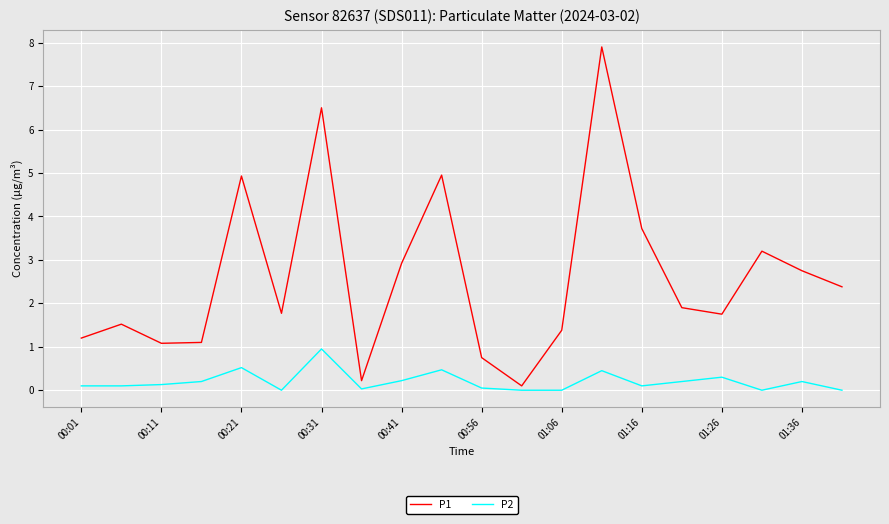

Rank the series by their average value, from lowest to highest.

P2, P1